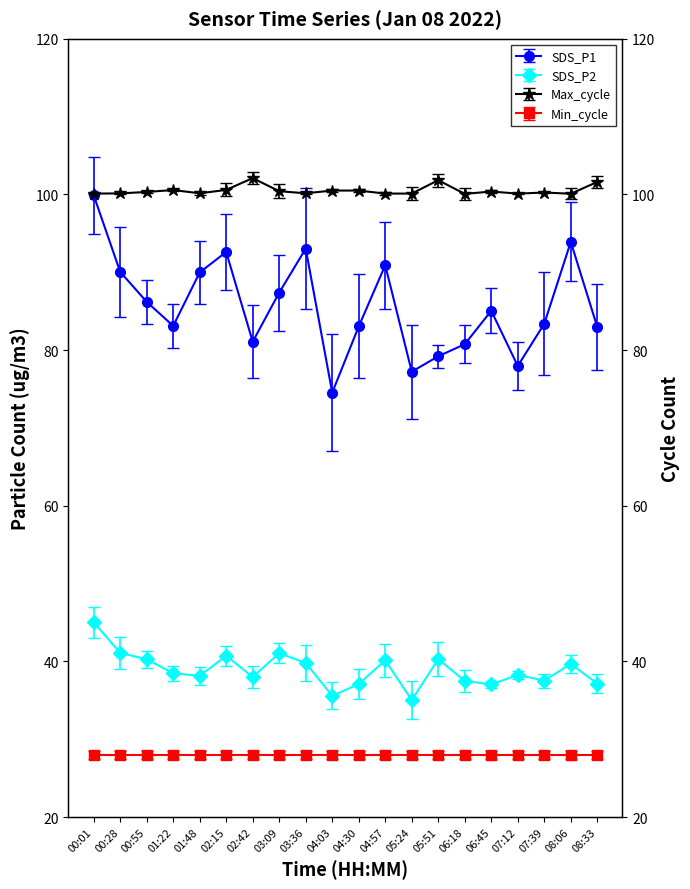

Reading left to right, list all the values displayed in this chart.

SDS_P1: 99.9	90.0	86.2	83.1	90.0	92.6	81.1	87.4	93.0	74.5	83.0	90.9	77.2	79.2	80.8	85.0	78.0	83.4	93.9	83.0
SDS_P2: 45.0	41.1	40.3	38.5	38.1	40.7	38.0	41.0	39.8	35.6	37.1	40.1	35.0	40.3	37.5	37.0	38.2	37.5	39.7	37.1
Max_cycle: 100.1	100.1	100.3	100.6	100.1	100.6	102.1	100.4	100.1	100.5	100.5	100.1	100.1	101.8	100.1	100.4	100.1	100.2	100.1	101.6